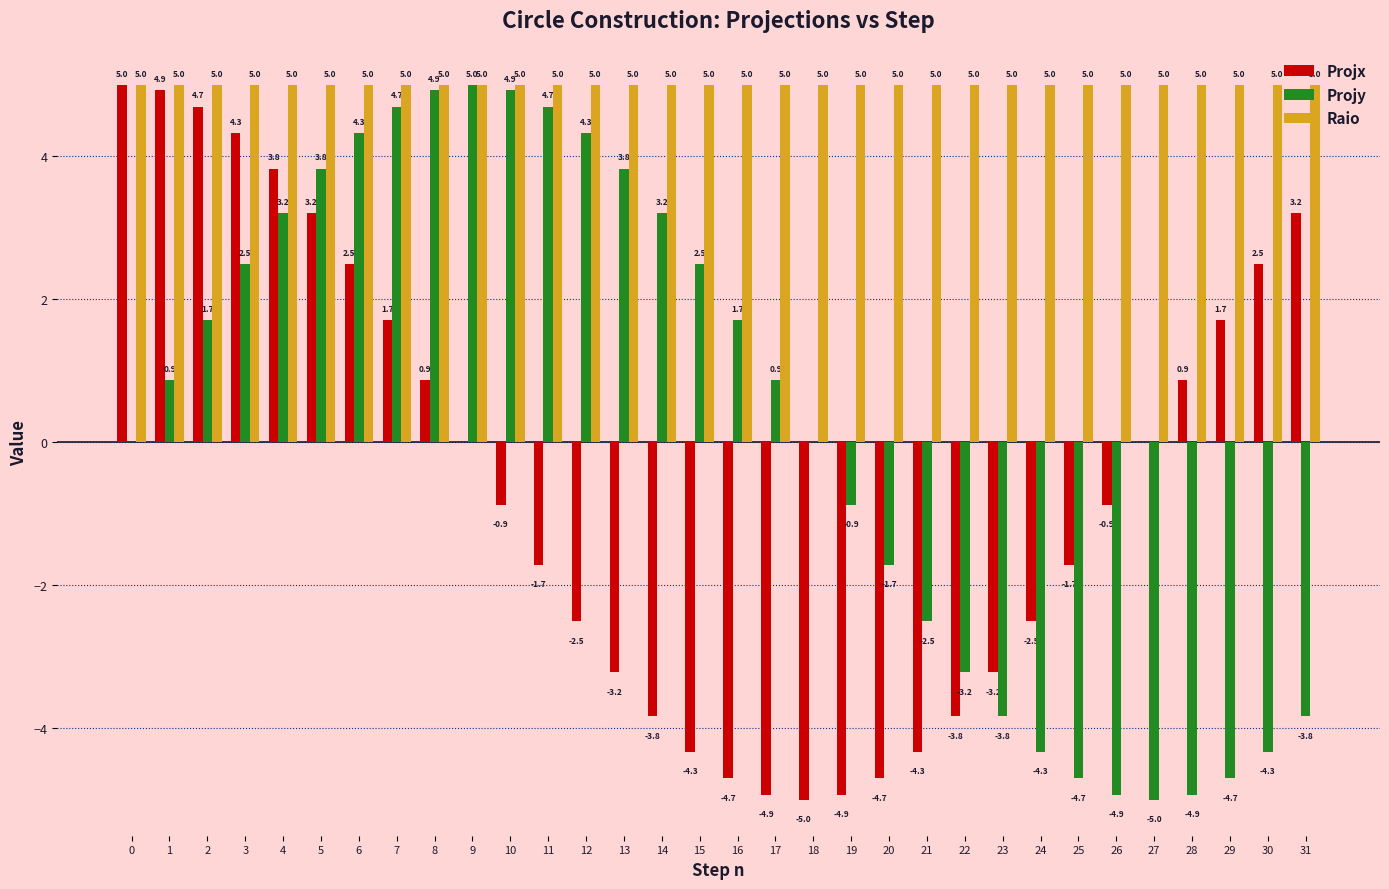

Read the Raio value at 4.

5.0